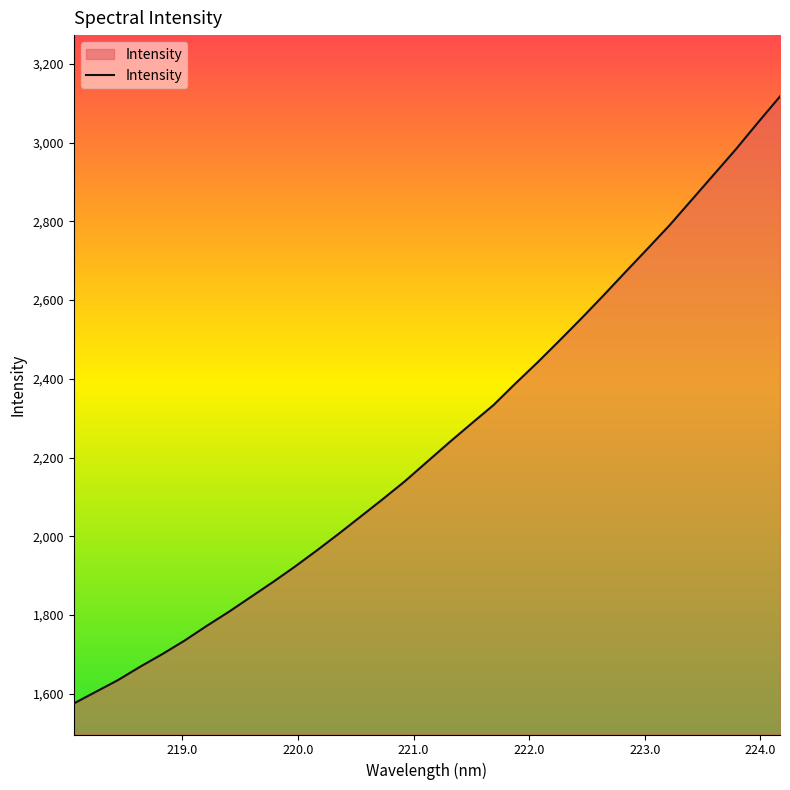

What is the difference between the maximum and minimum values?

1542.1